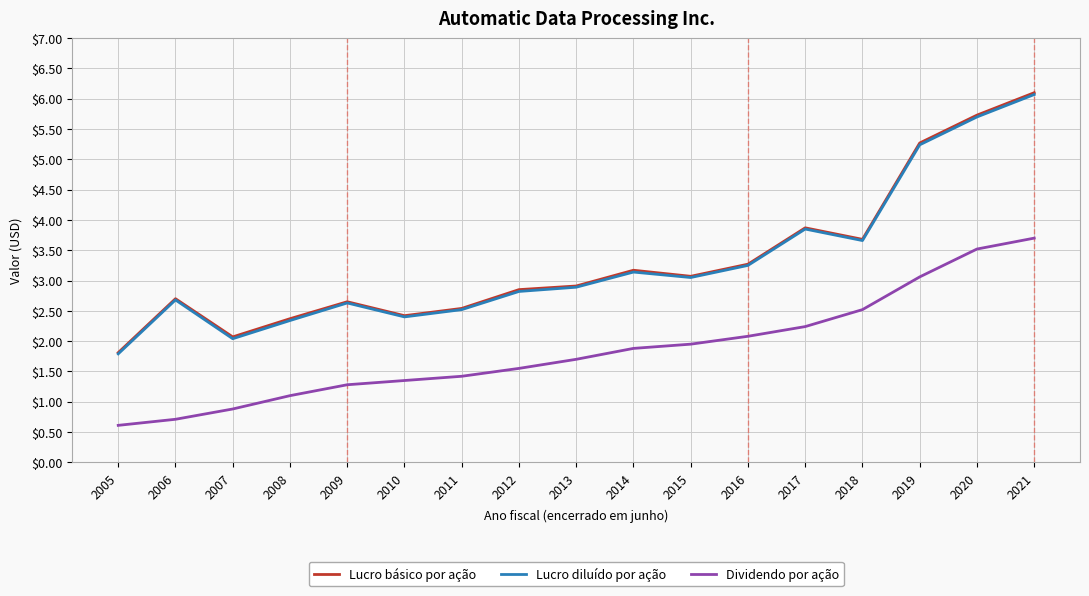

Where does the Dividendo por ação series first go above 1?

2008